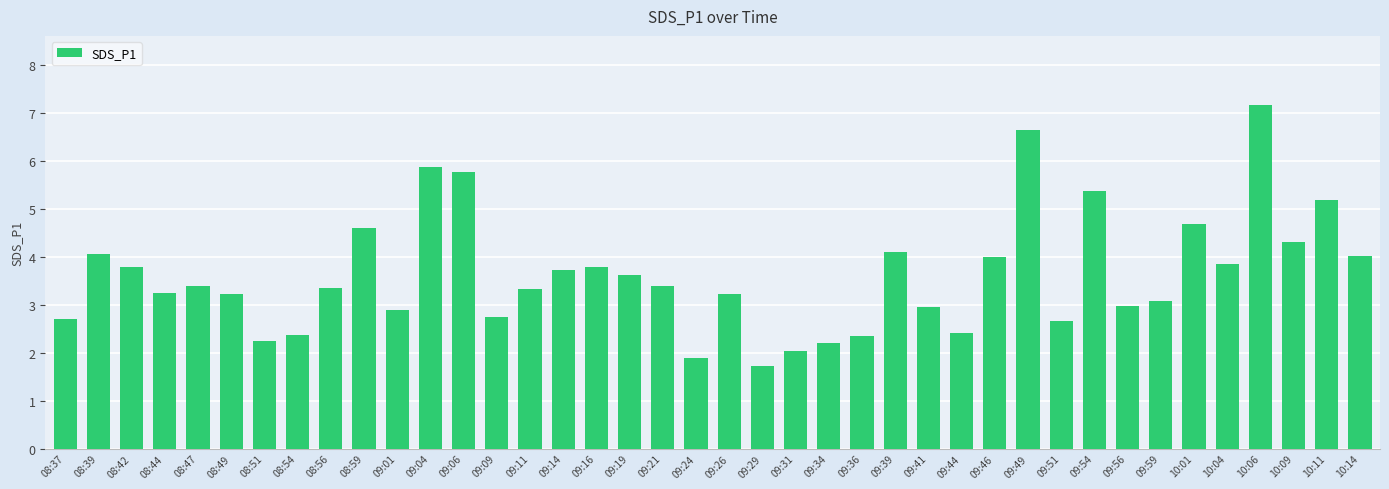

Does the chart contain any negative values?

No